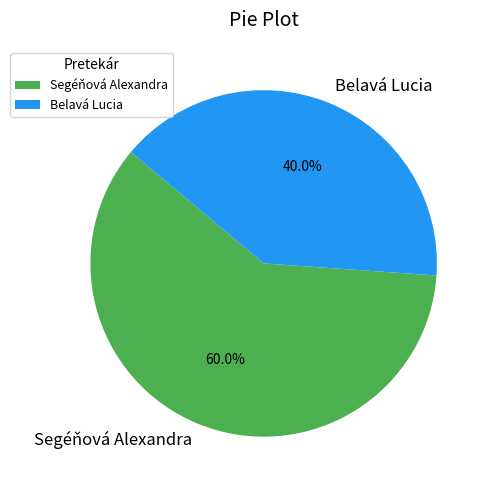

What is the total percentage of Segéňová Alexandra and Belavá Lucia?

100.0%